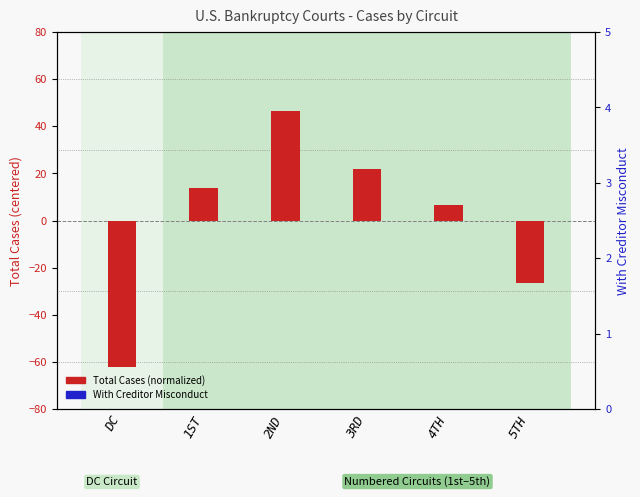

What is the minimum value shown in the chart?

-62.3